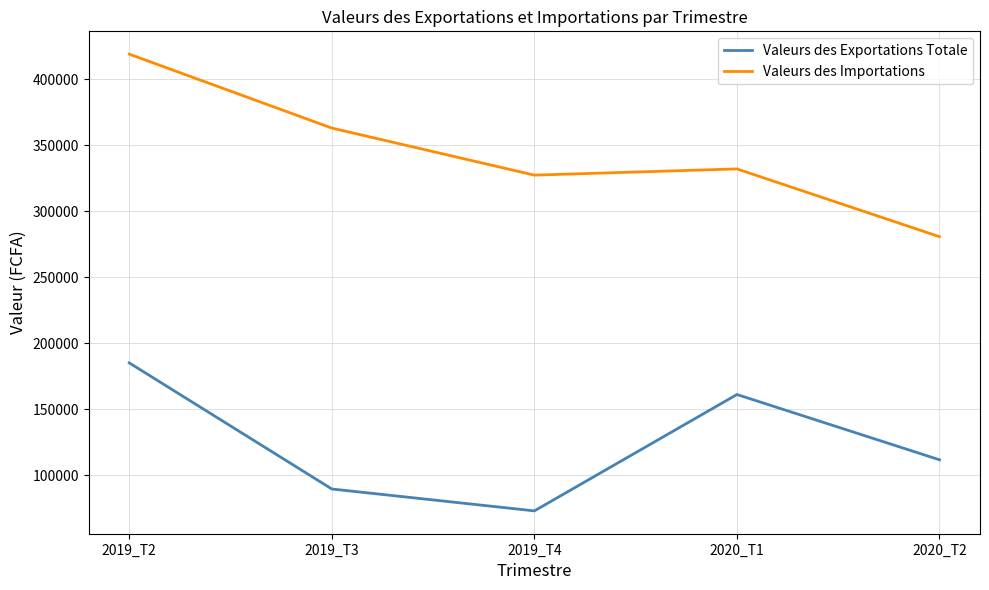

True or false: Valeurs des Exportations Totale and Valeurs des Importations intersect in this chart.

False